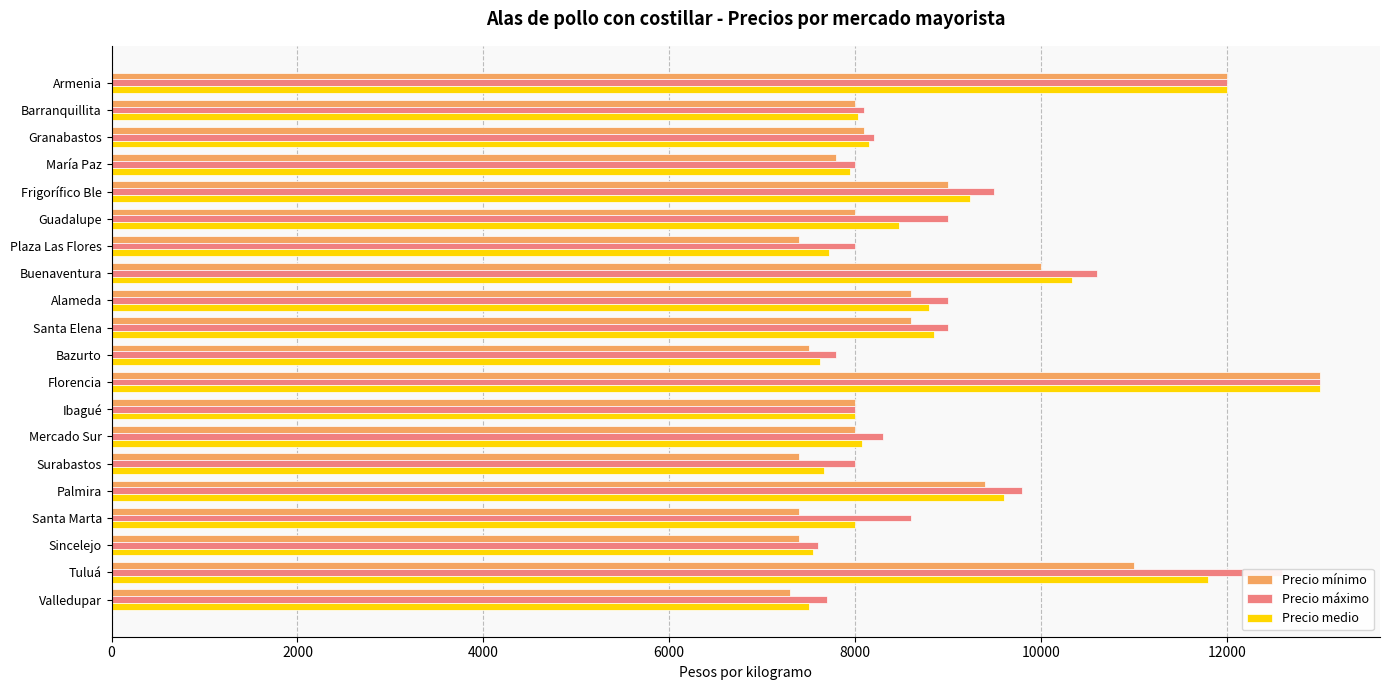

Which label corresponds to the largest value in the chart?

Florencia